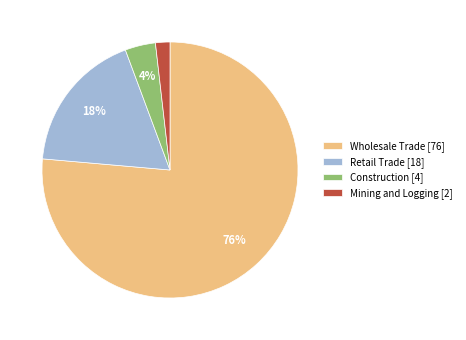

Rank the categories by value from lowest to highest.

Mining and Logging, Construction, Retail Trade, Wholesale Trade